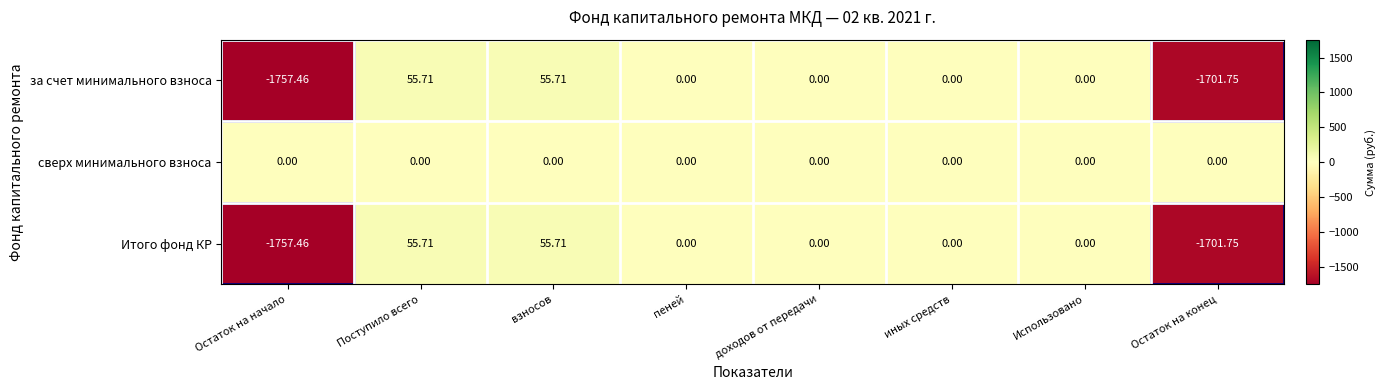

Which series has the largest total across all categories?

сверх минимального взноса